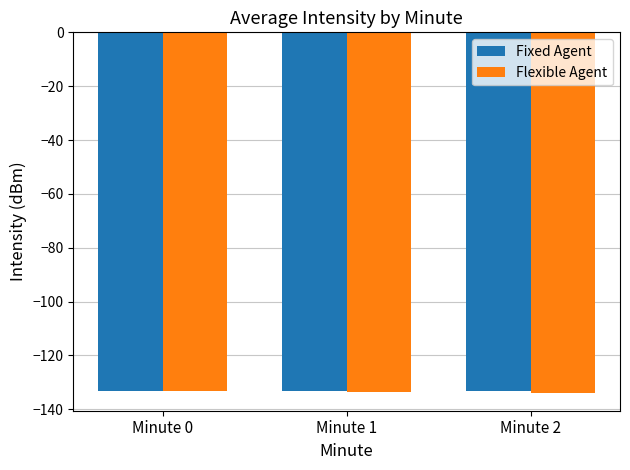

What is the difference between the maximum and minimum values in the Flexible Agent series?

0.5